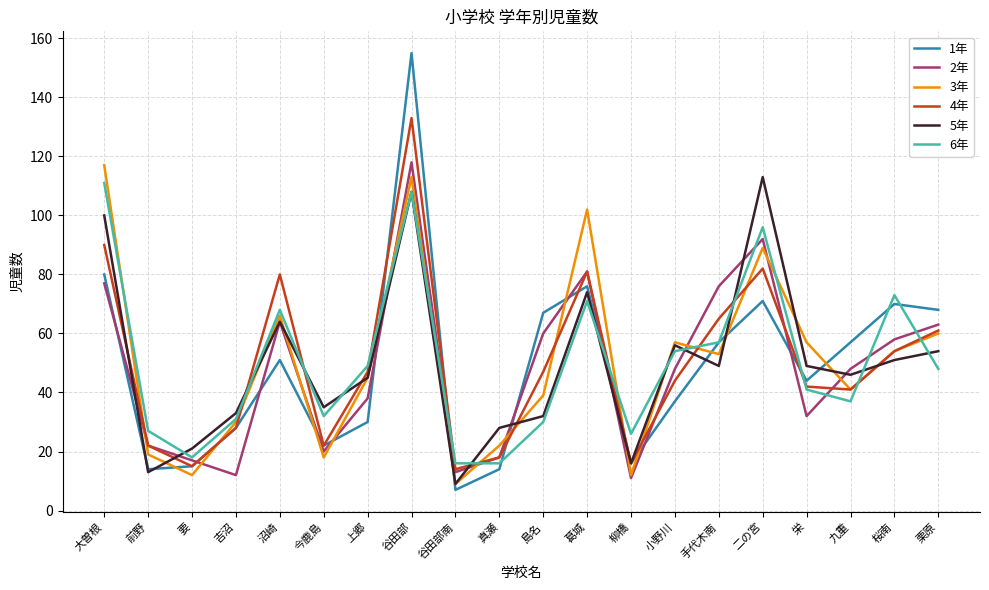

What is the difference between the highest and lowest values at 谷田部南?

9